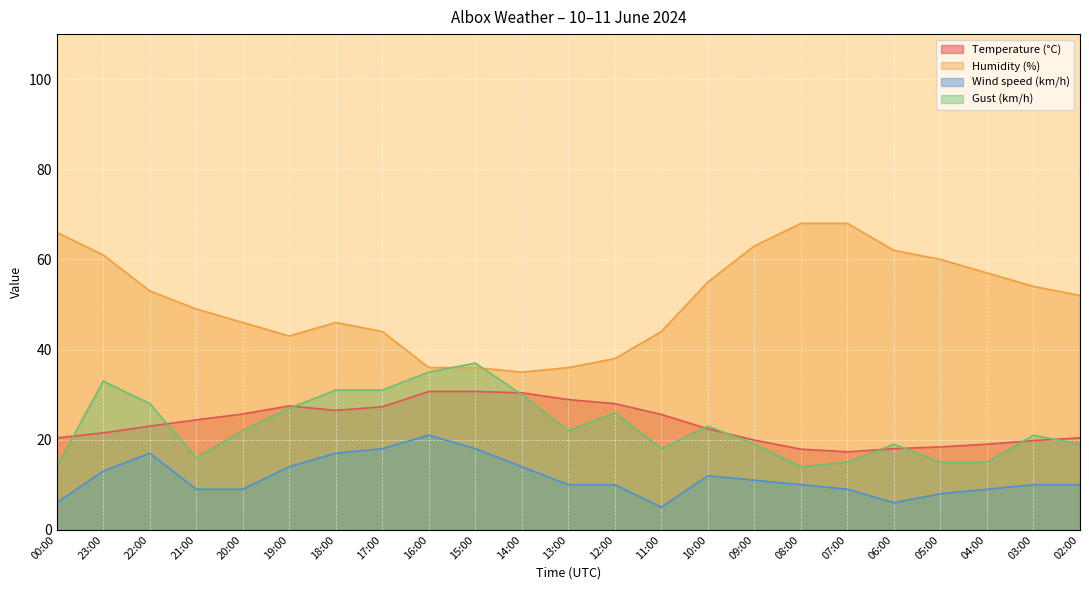

What is the highest value of the Temperature (°C) series?

30.7